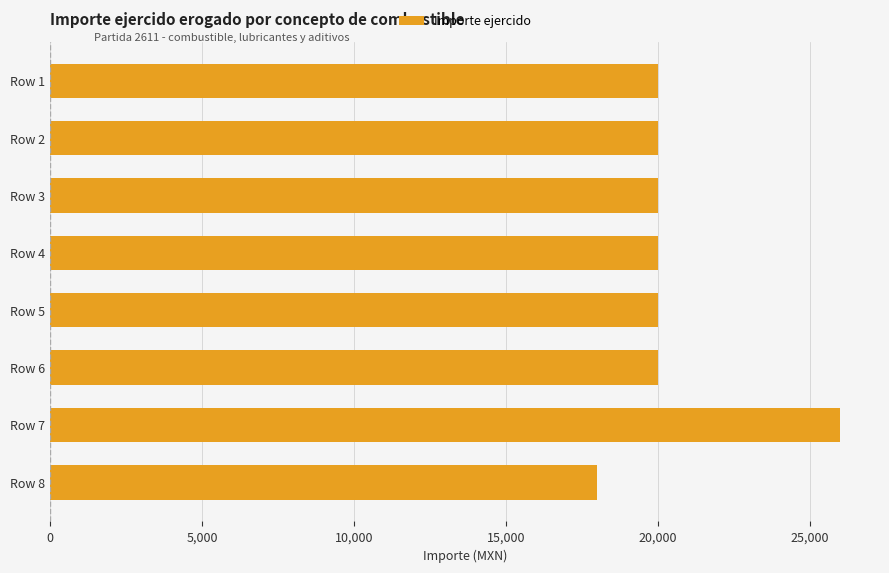

What is the maximum value shown in the chart?

26000